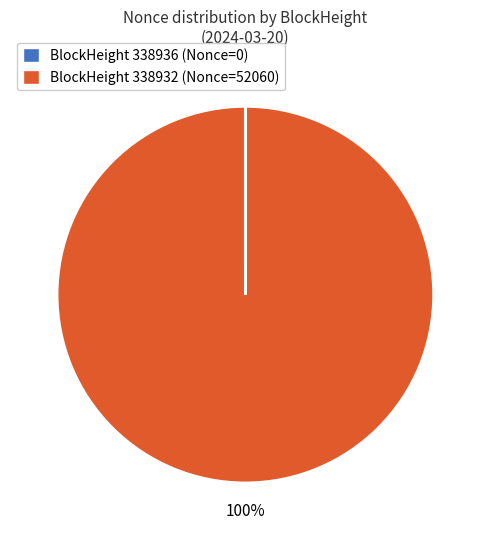

Is there a majority slice in this chart?

Yes